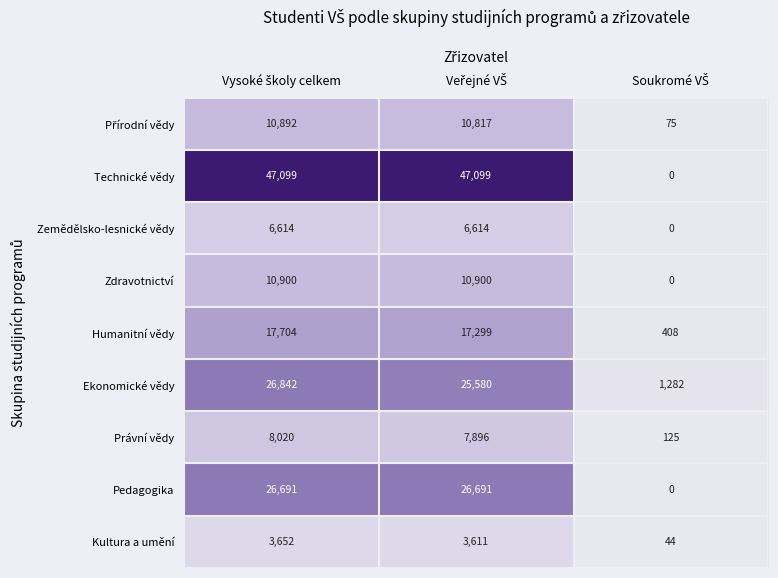

How many Zemědělsko-lesnické vědy values are between 0 and 6614?

3